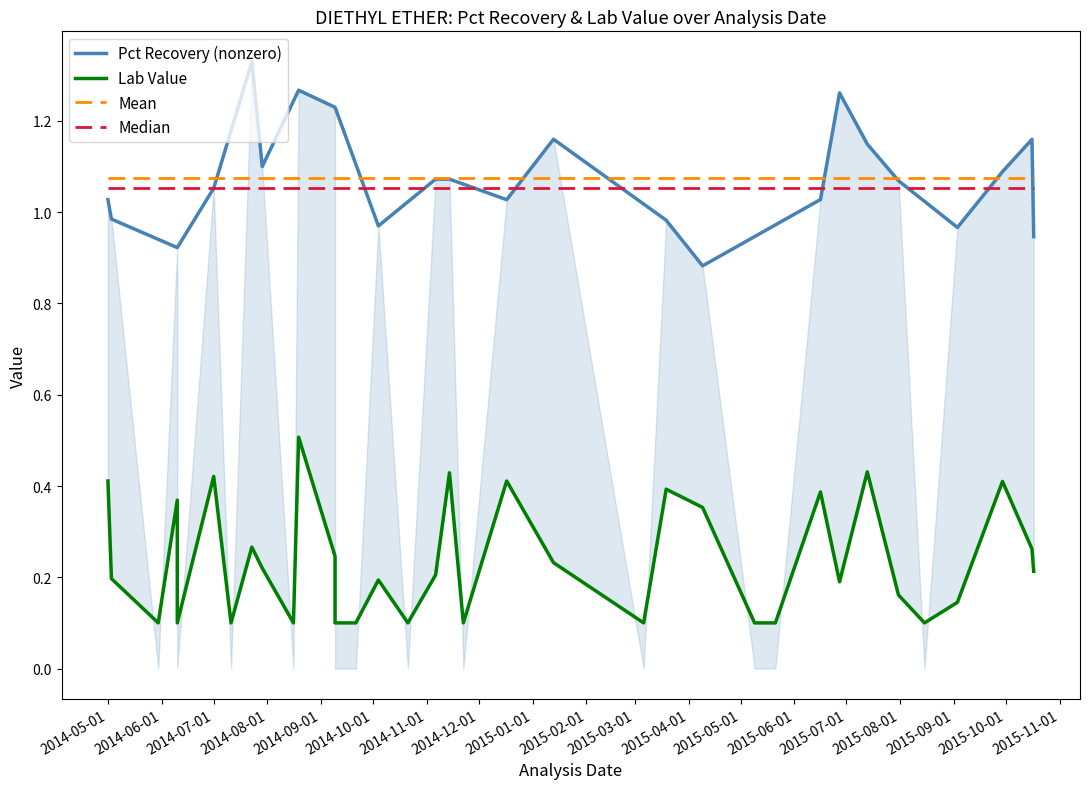

Reading left to right, list all the values displayed in this chart.

Pct Recovery: 1.0	1.0	0.0	0.9	0.0	1.1	0.0	1.3	1.1	0.0	1.3	1.2	0.0	0.0	1.0	0.0	1.1	1.1	0.0	1.0	1.2	0.0	1.0	0.9	0.0	0.0	0.0	1.0	1.3	1.1	1.1	0.0	1.0	1.1	1.2	0.9
Lab Value: 0.4	0.2	0.1	0.4	0.1	0.4	0.1	0.3	0.2	0.1	0.5	0.2	0.1	0.1	0.2	0.1	0.2	0.4	0.1	0.4	0.2	0.1	0.4	0.4	0.1	0.1	0.1	0.4	0.2	0.4	0.2	0.1	0.1	0.4	0.3	0.2
Mean: 1.1	1.1	1.1	1.1	1.1	1.1	1.1	1.1	1.1	1.1	1.1	1.1	1.1	1.1	1.1	1.1	1.1	1.1	1.1	1.1	1.1	1.1	1.1	1.1	1.1	1.1	1.1	1.1	1.1	1.1	1.1	1.1	1.1	1.1	1.1	1.1
Median: 1.1	1.1	1.1	1.1	1.1	1.1	1.1	1.1	1.1	1.1	1.1	1.1	1.1	1.1	1.1	1.1	1.1	1.1	1.1	1.1	1.1	1.1	1.1	1.1	1.1	1.1	1.1	1.1	1.1	1.1	1.1	1.1	1.1	1.1	1.1	1.1